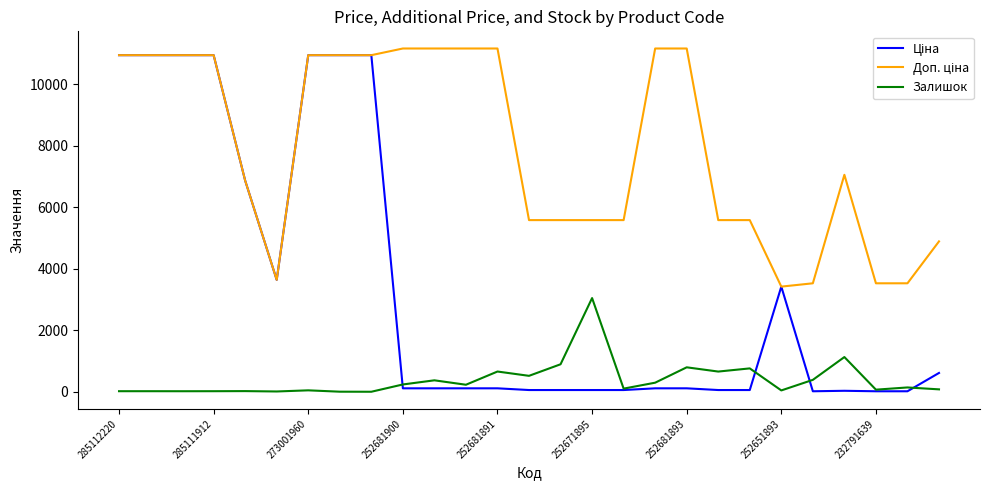

What is the highest value of the Залишок series?

3048.0